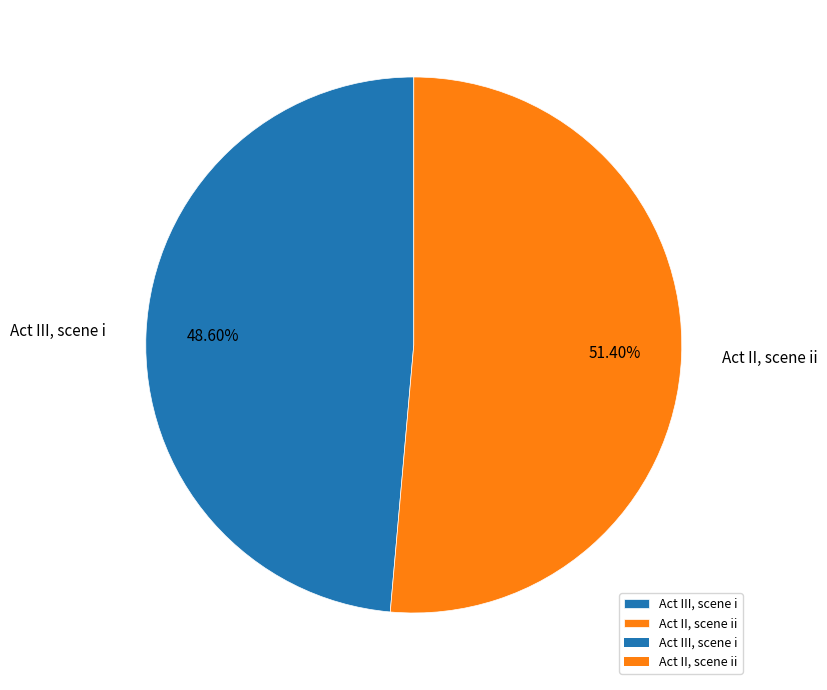

True or false: Act II, scene ii accounts for 51% of the total.

True